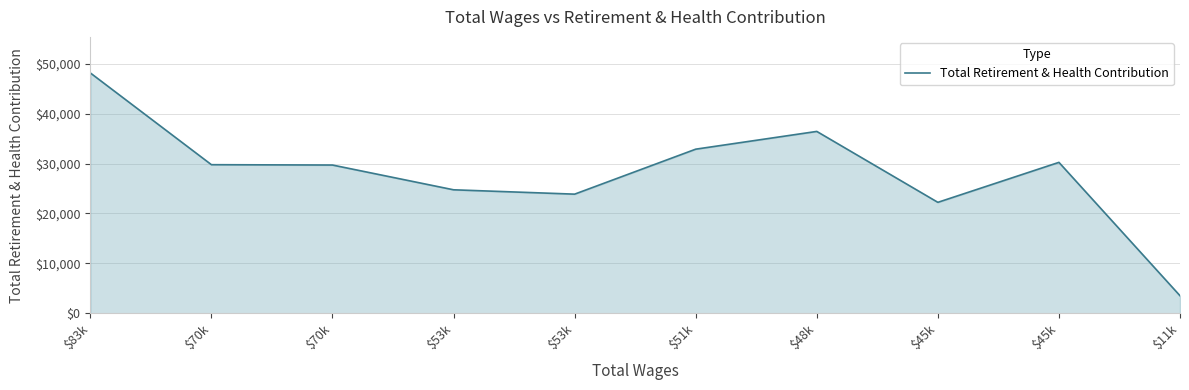

Does the chart have visible grid lines?

Yes